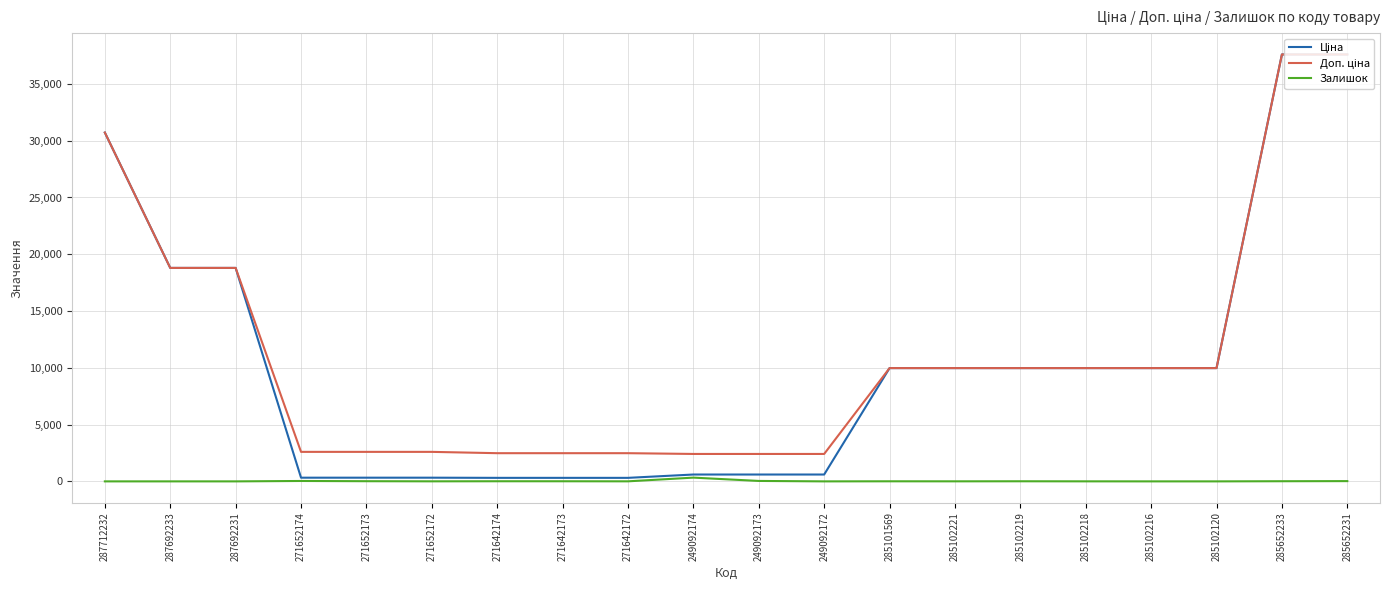

True or false: Залишок has a value of 0.0 at 285102216.

True